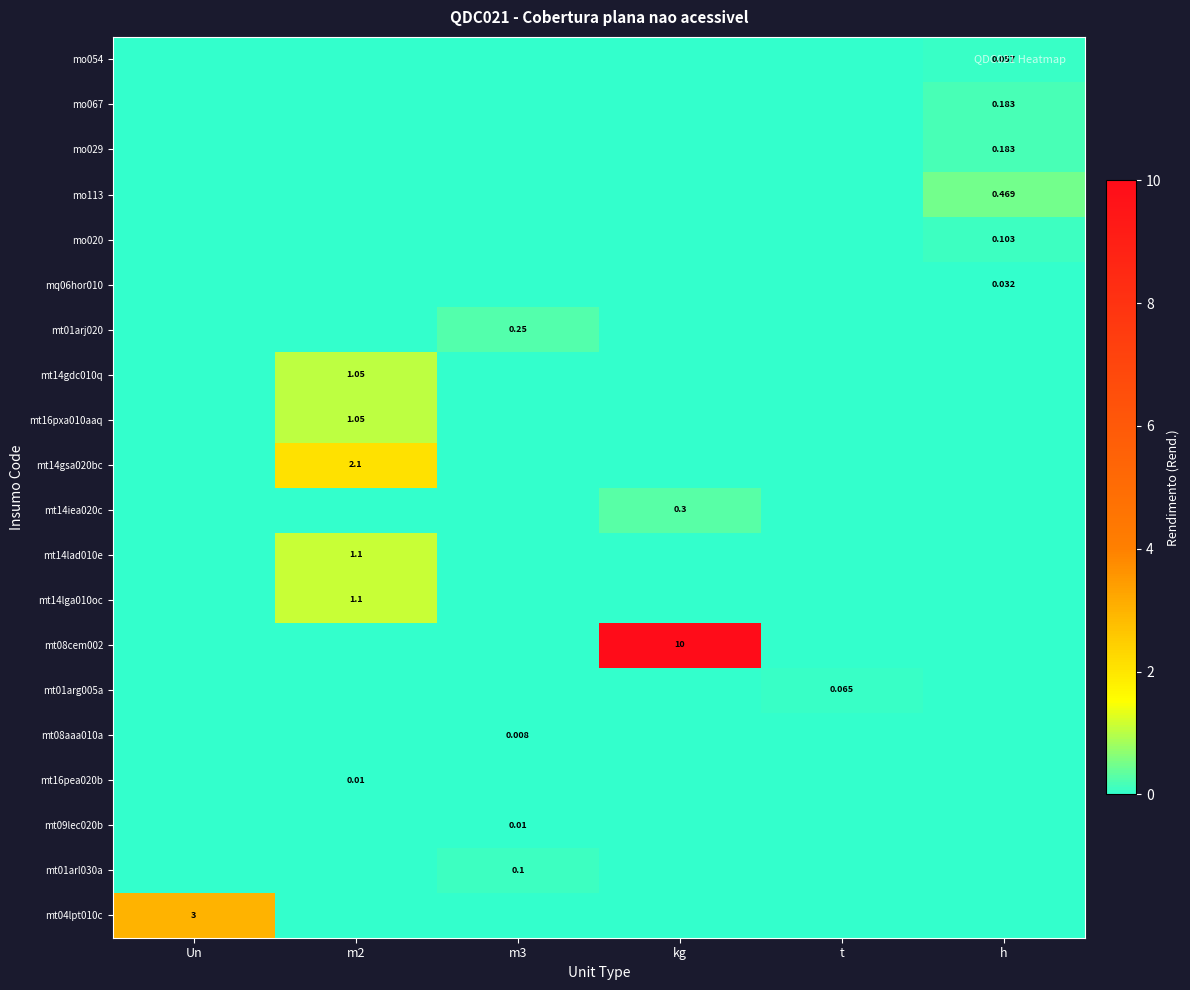

The mt01arg005a series shows -0.0 at h. True or false?

False